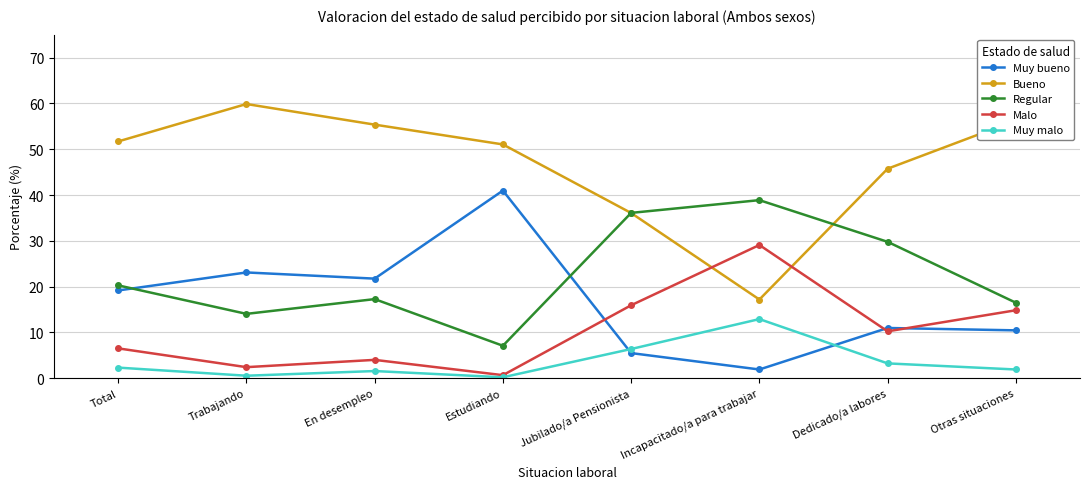

How many data points in Muy bueno are less than 19?

4